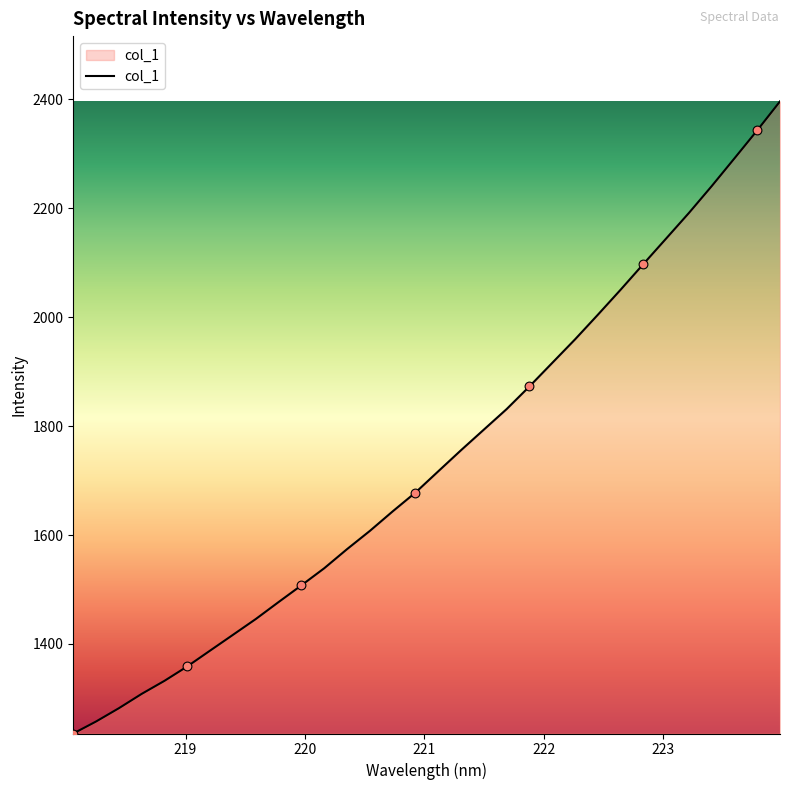

What is the difference between the maximum and minimum values?

1160.3